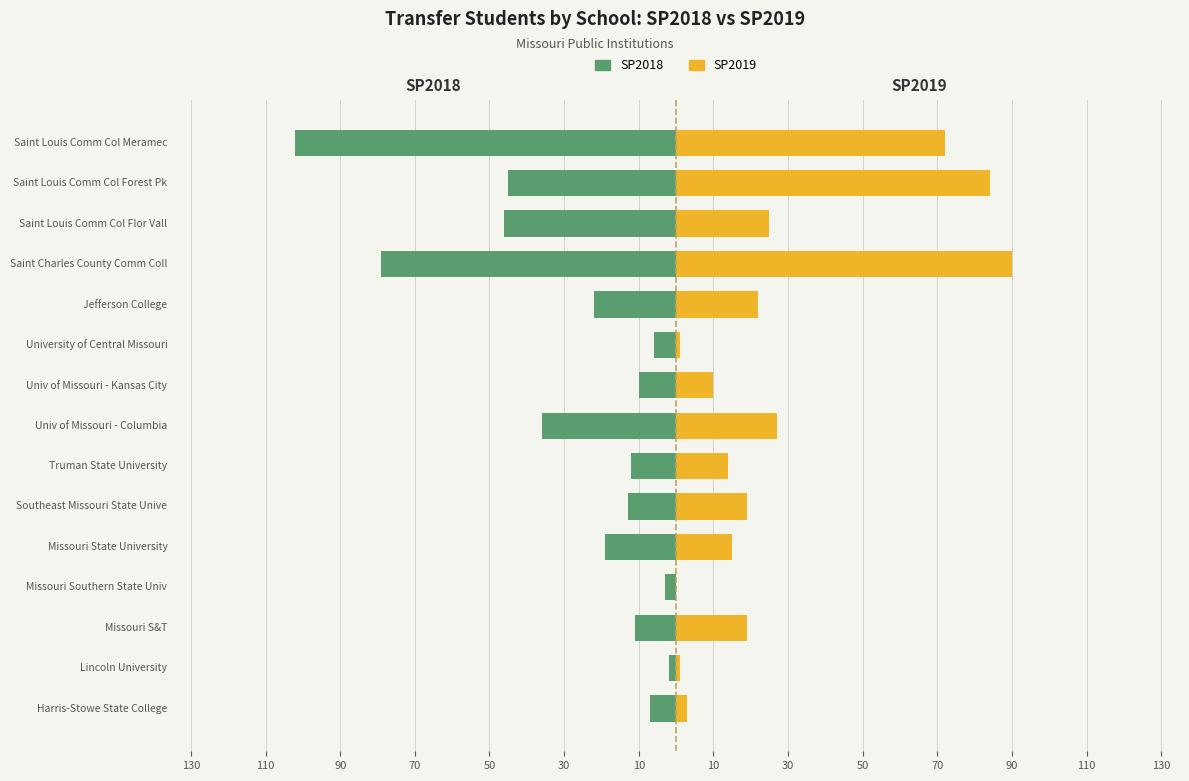

What is the minimum value for SP2018?

-102